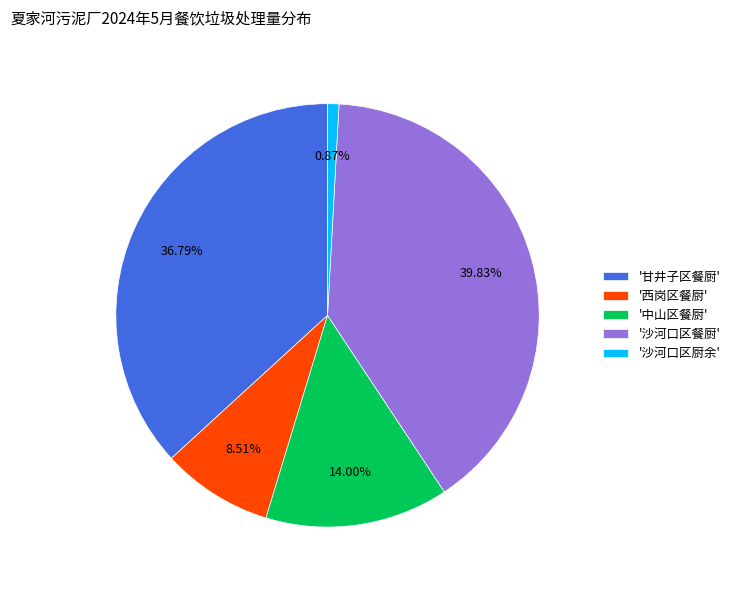

Does any single category account for the majority?

No